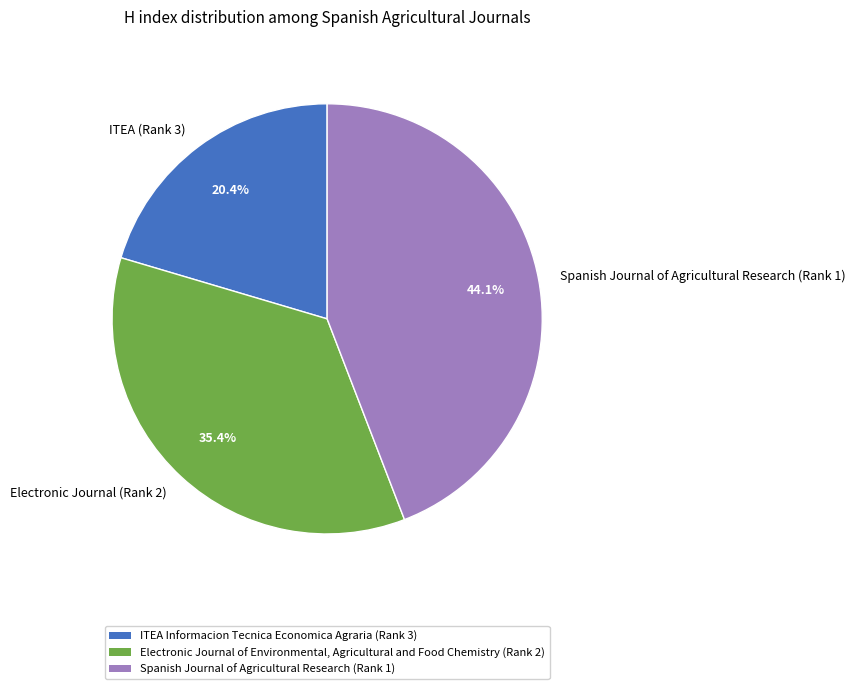

How many slices are in this pie chart?

3